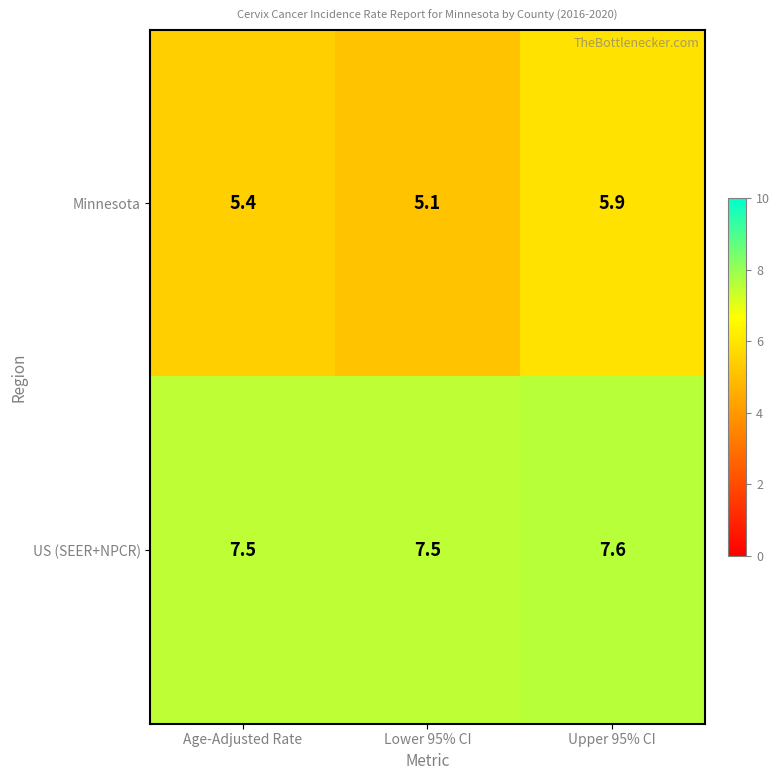

What is the approximate value of US (SEER+NPCR) at Upper 95% CI?

7.6